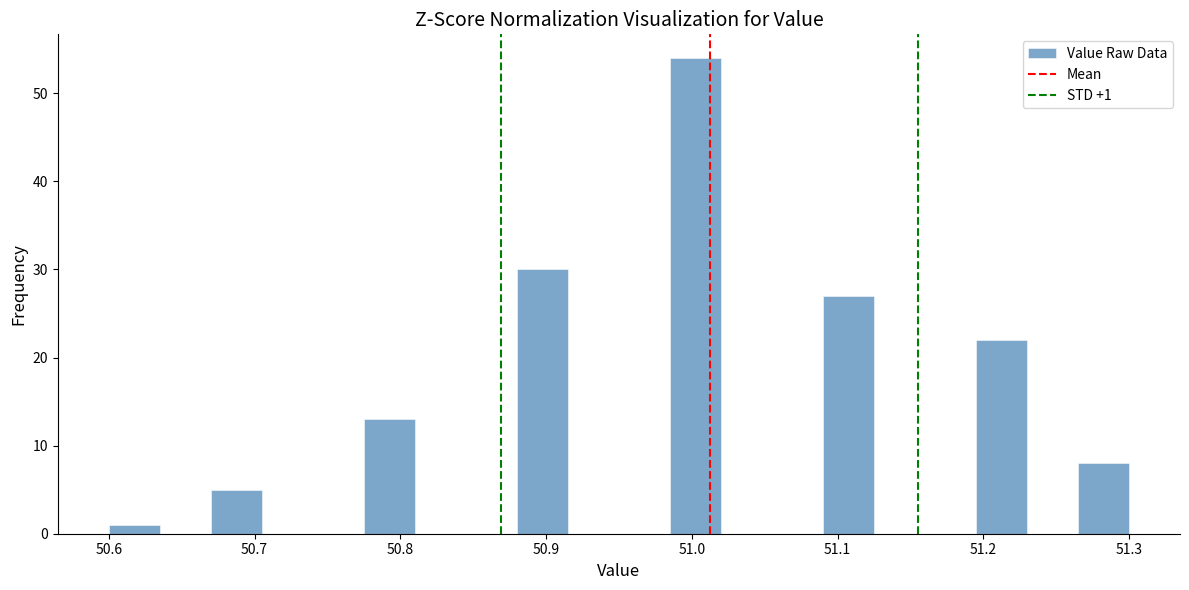

Around what value on the x-axis is the tallest bar? Give the approximate position of its centre, as read against the axis.

51.00